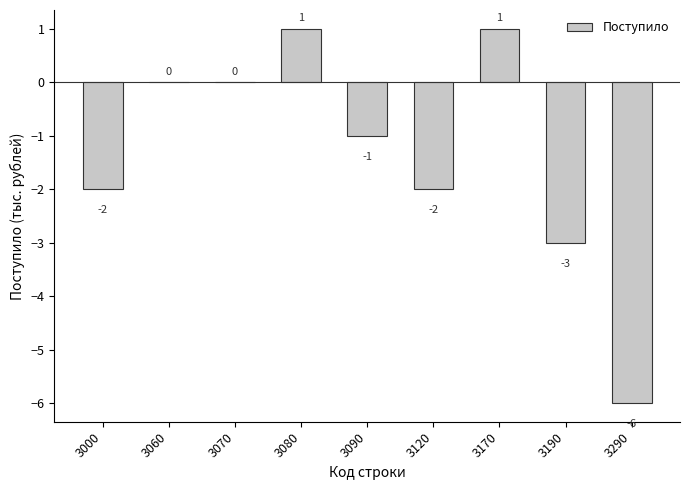

Count the number of values greater than -1.

4